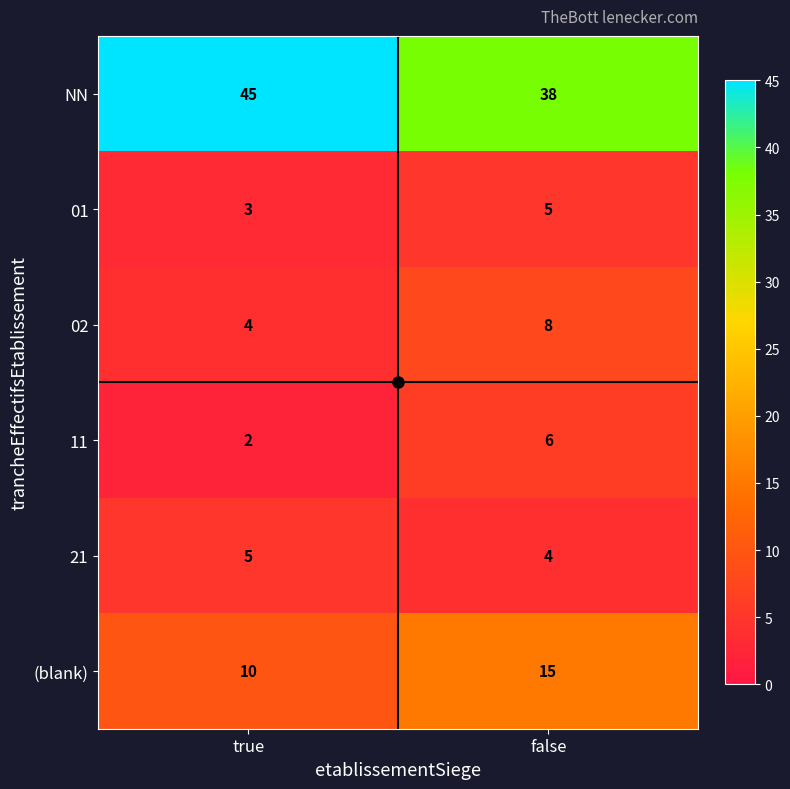

Which series has the widest spread of values?

NN